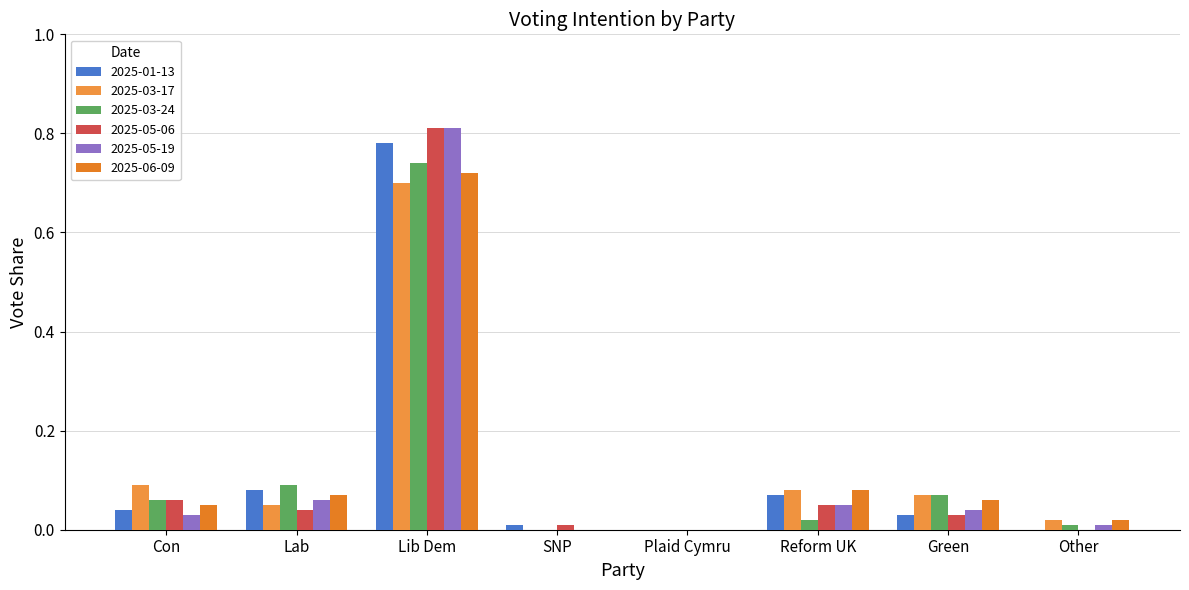

True or false: 2025-03-24 has a value of 0.4 at Plaid Cymru.

False